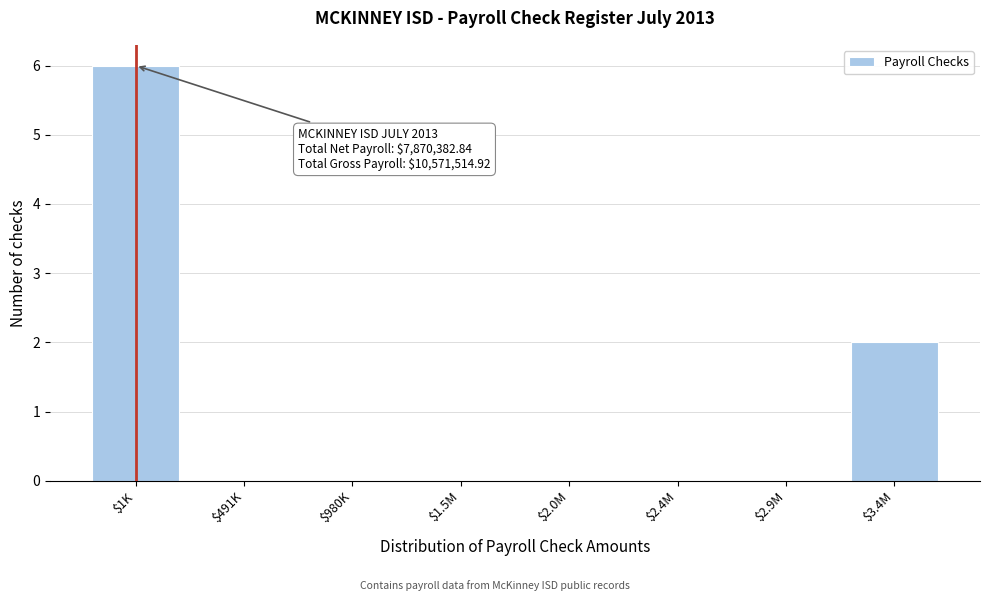

Which label corresponds to the largest value in the chart?

$1K